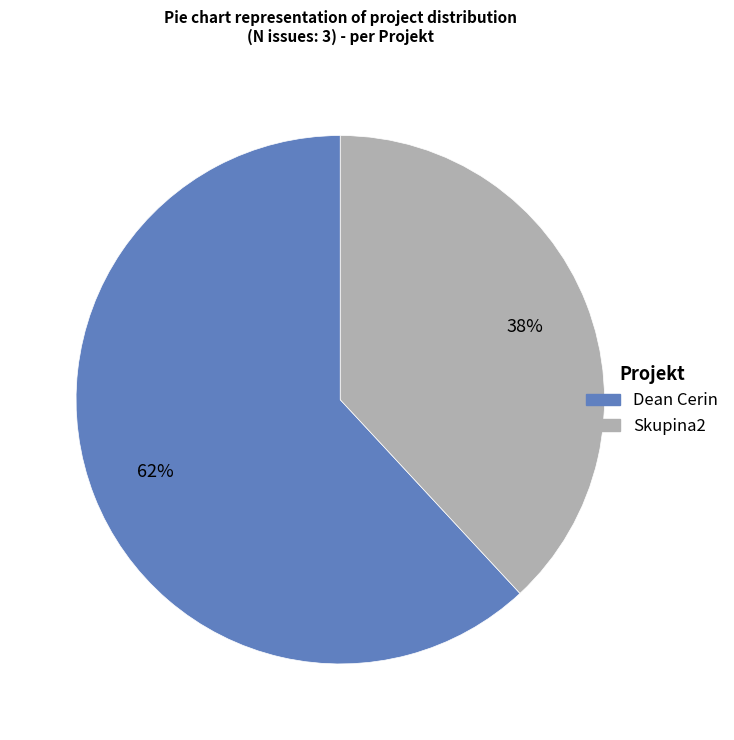

Is there a majority slice in this chart?

Yes